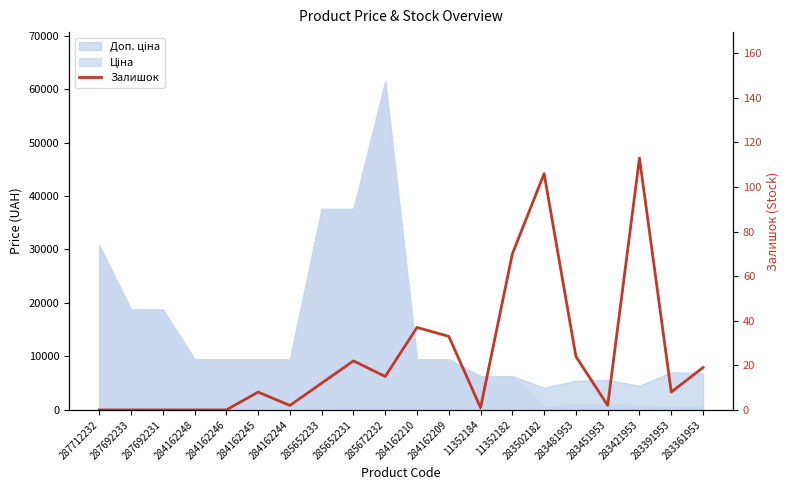

True or false: the data shows 68 at 283421953.

False